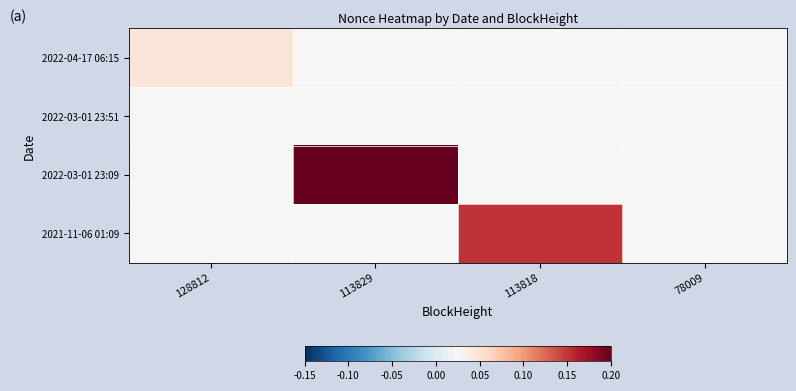

Reading left to right, extract all data points from this chart.

2022-04-17 06:15: 128812=6493	113829=0	113818=0	78009=0
2022-03-01 23:51: 128812=0	113829=0	113818=0	78009=0
2022-03-01 23:09: 128812=0	113829=54691	113818=0	78009=0
2021-11-06 01:09: 128812=0	113829=0	113818=39583	78009=0